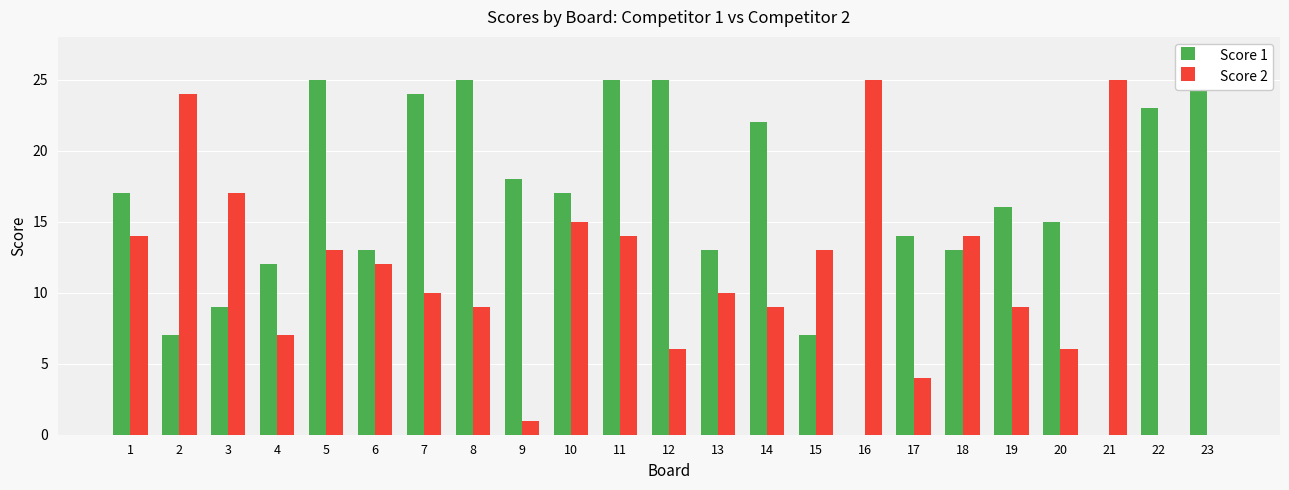

Reading left to right, extract all data points from this chart.

Score 1: 17	7	9	12	25	13	24	25	18	17	25	25	13	22	7	0	14	13	16	15	0	23	25
Score 2: 14	24	17	7	13	12	10	9	1	15	14	6	10	9	13	25	4	14	9	6	25	0	0